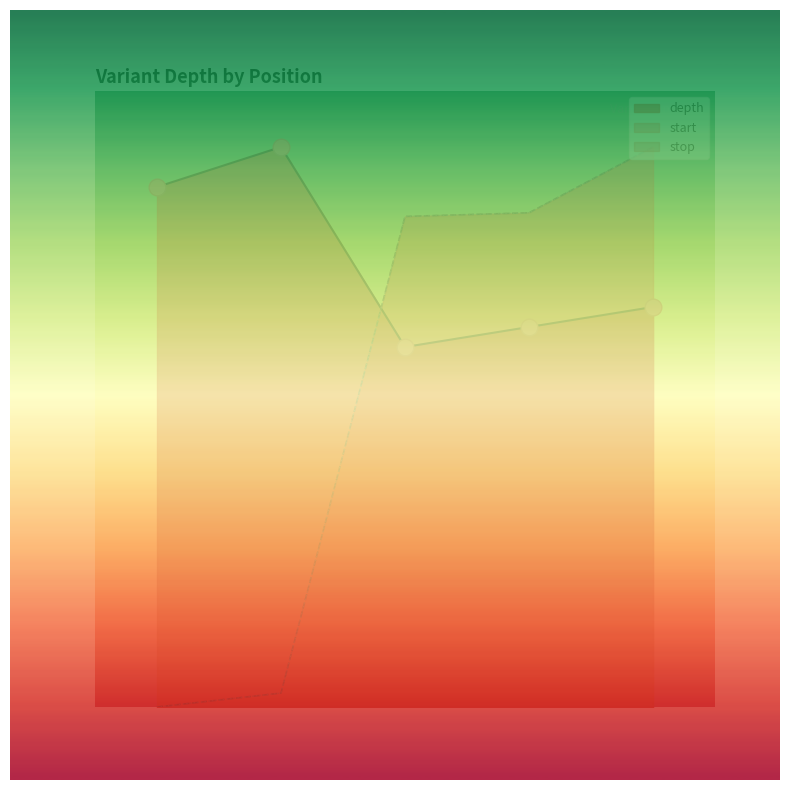

Reading right to left, list all the values displayed in this chart.

depth: 59391649=71.4	59391648=67.9	59391647=64.3	59391641=100.0	59391640=92.9
start: 59391649=100.0	59391648=88.3	59391647=87.6	59391641=2.5	59391640=0.0
stop: 59391649=100.0	59391648=88.3	59391647=87.6	59391641=2.5	59391640=0.0